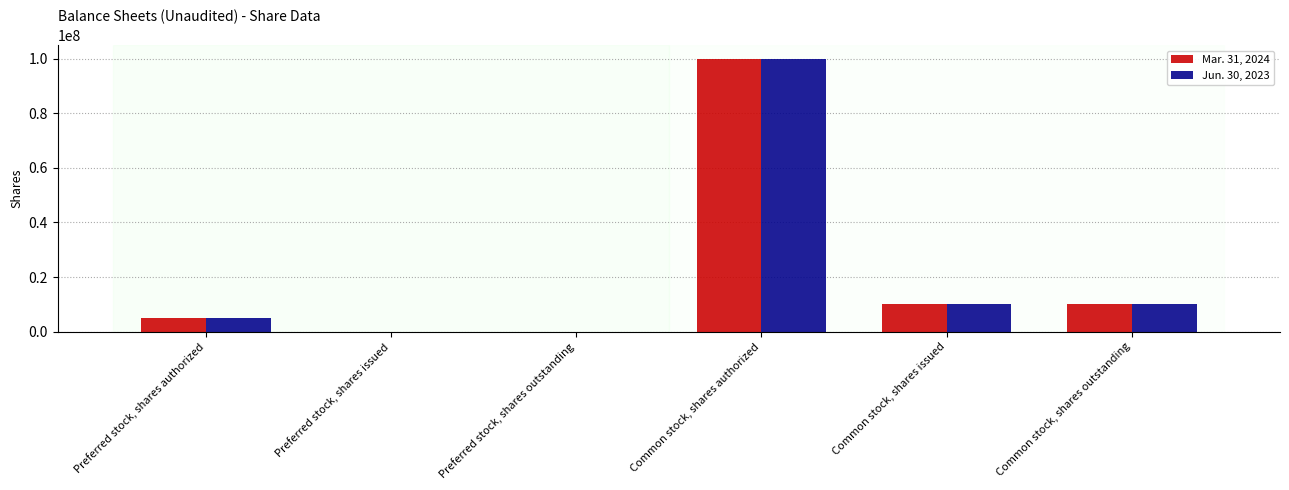

At which category does the chart reach its peak across all series?

Common stock, shares authorized